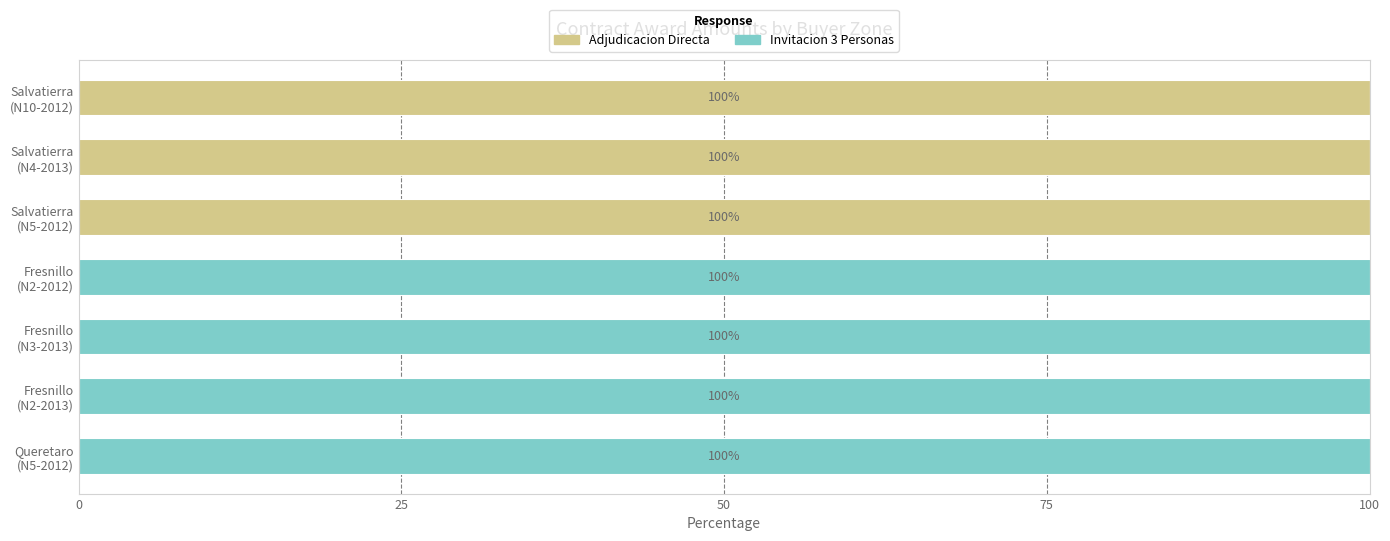

What are all the series names shown in the legend?

Adjudicacion Directa, Invitacion 3 Personas